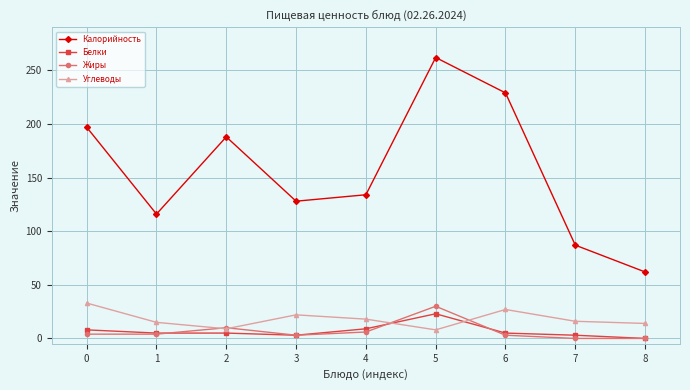

What is the difference between the maximum and minimum values in the Белки series?

23